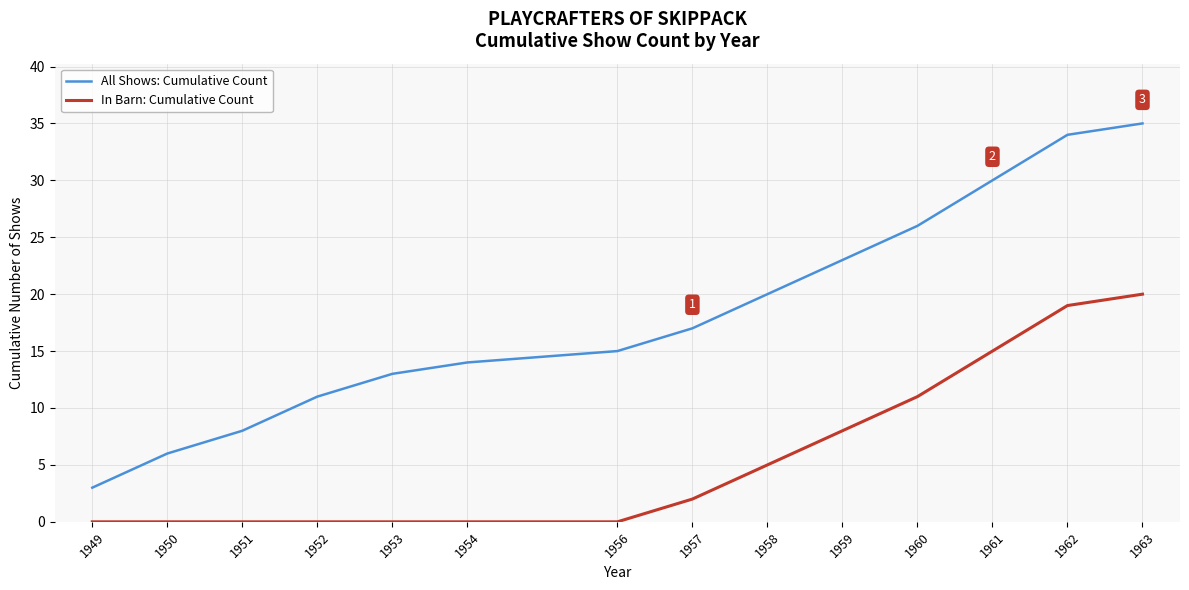

What is the difference between the maximum and minimum values in the In Barn: Cumulative Count series?

20